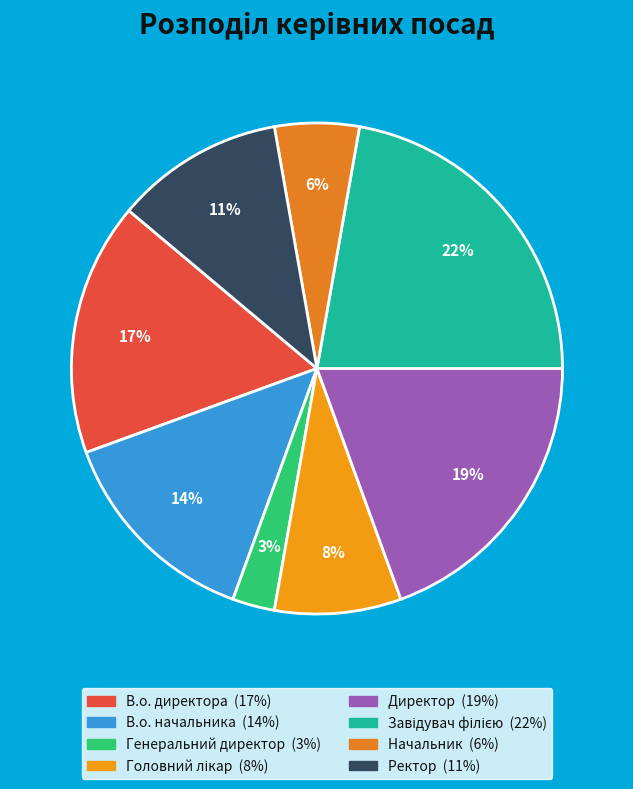

Approximately how many times larger is the value at Ректор compared to Головний лікар?

1.3